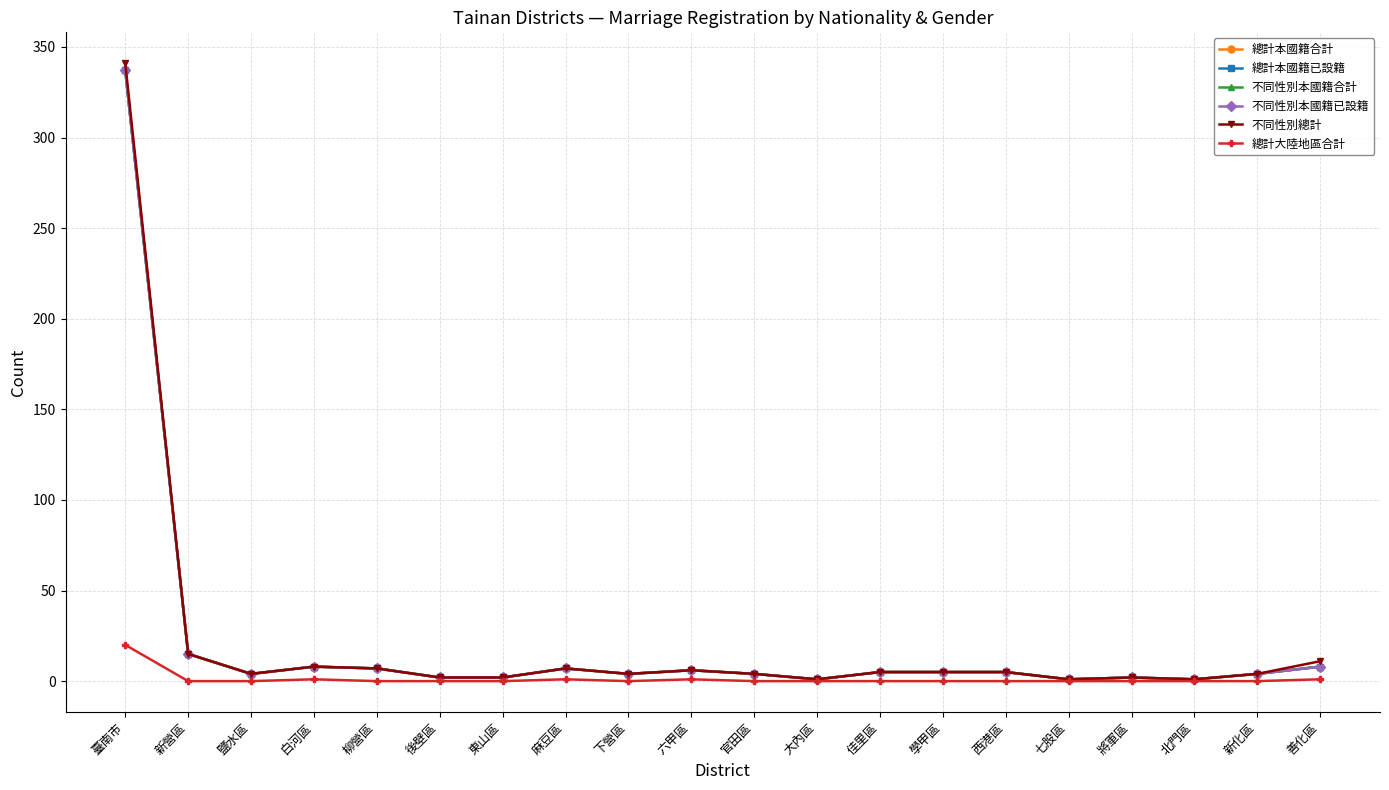

What is the label of the 1st point from the right?

善化區